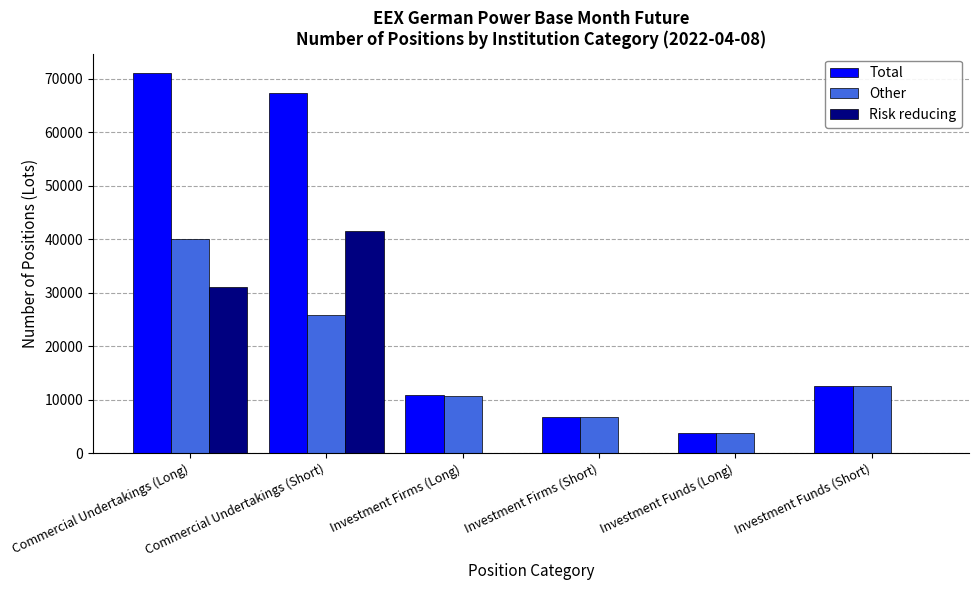

Is it true that Other equals 68321.9 at Commercial Undertakings (Long)?

False